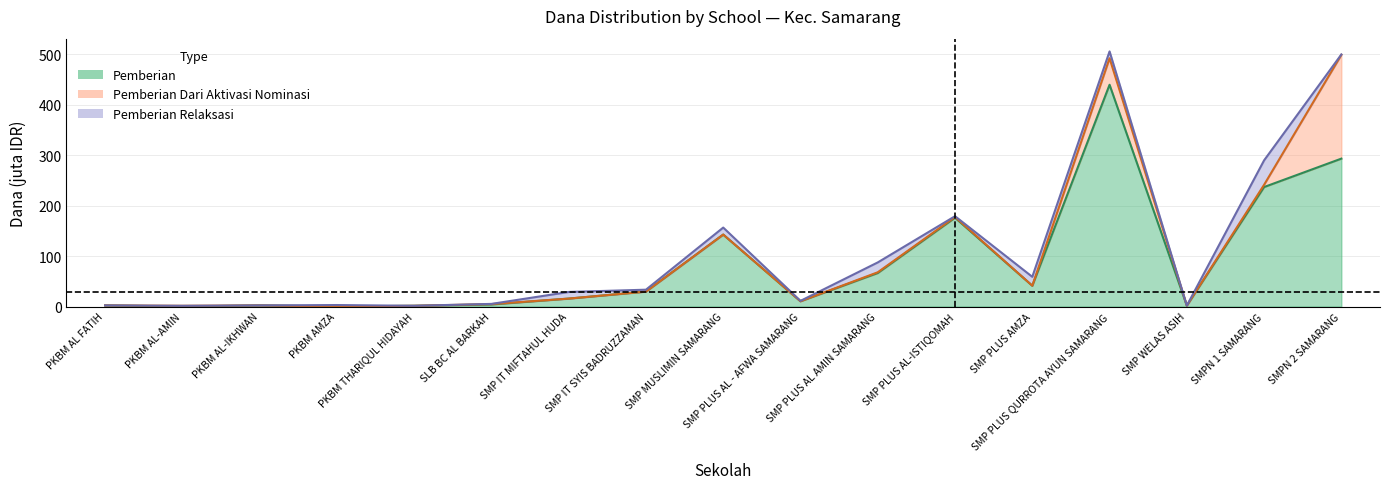

True or false: Pemberian and Disalurkan (Dana) cross at least once.

False